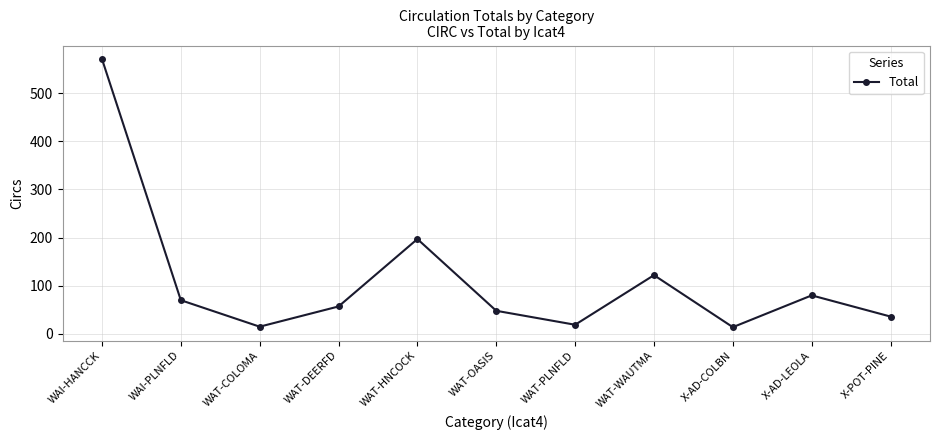

What is the sum of the values at X-POT-PINE and WAT-DEERFD?

93